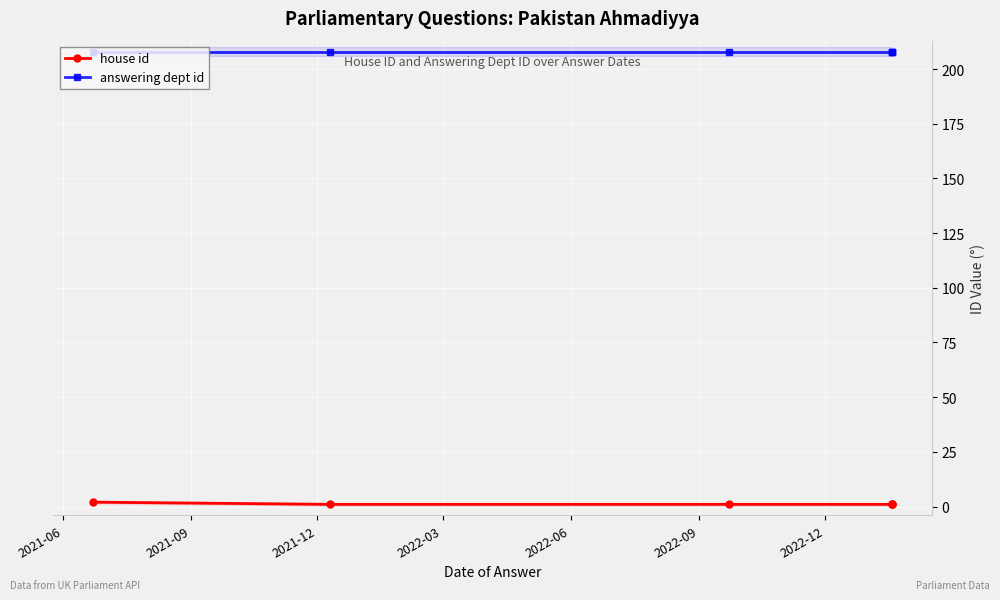

What is the value of the answering dept id point at the 2nd from the left?

208